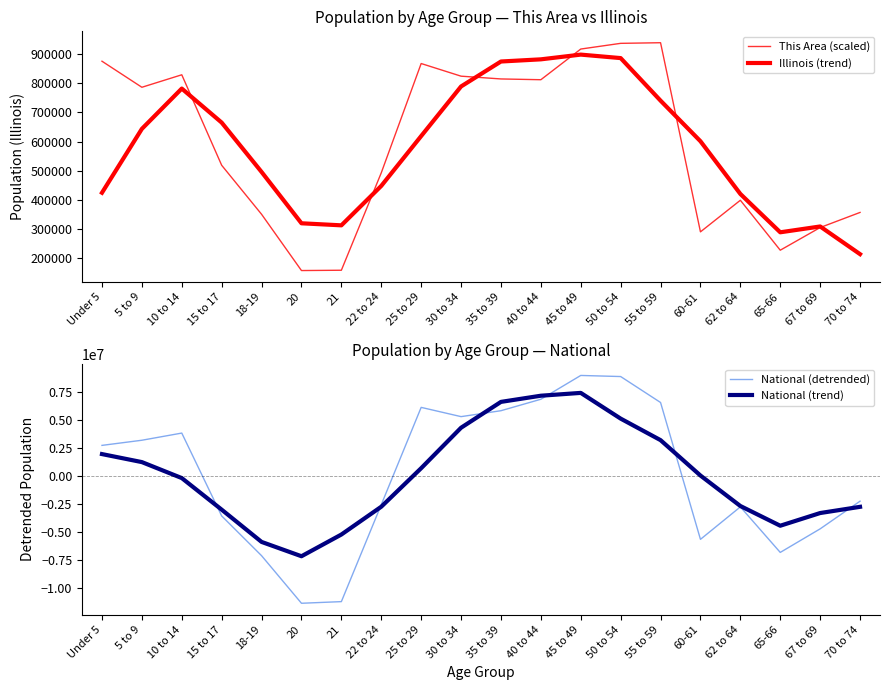

What is the value of the This Area (scaled) point at the 2nd from the left?

786771.7